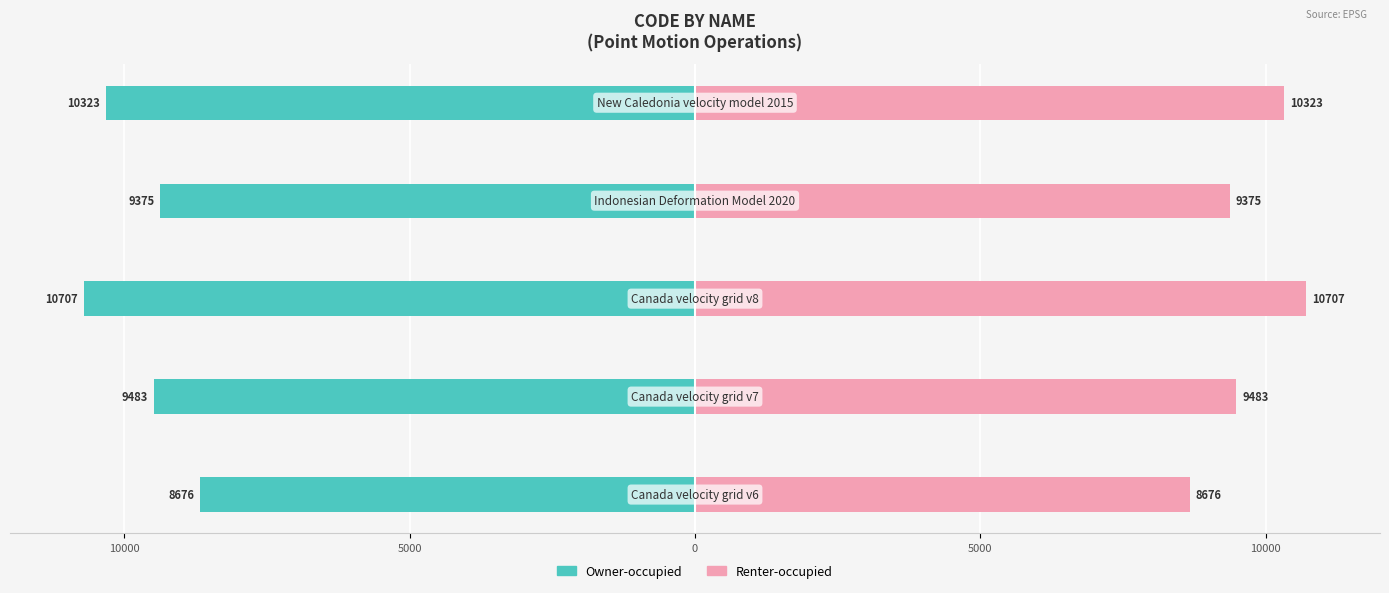

What are all the series names shown in the legend?

Owner-occupied, Renter-occupied